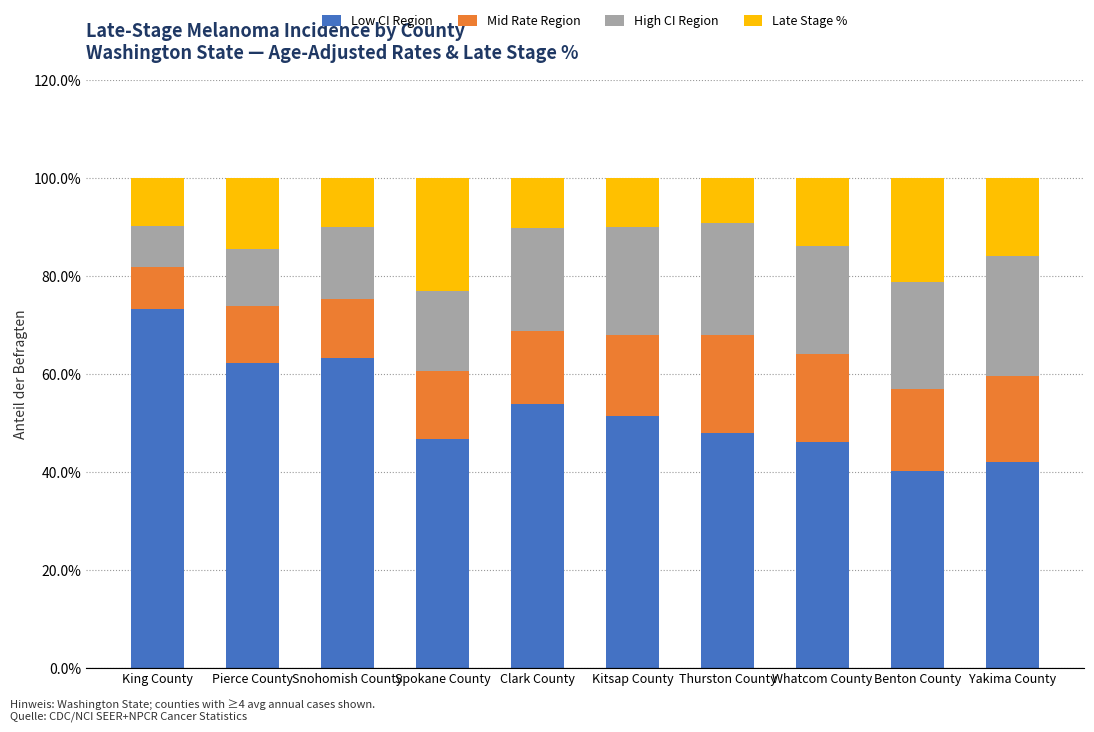

At which label is Low CI Region closest to 56?

Clark County